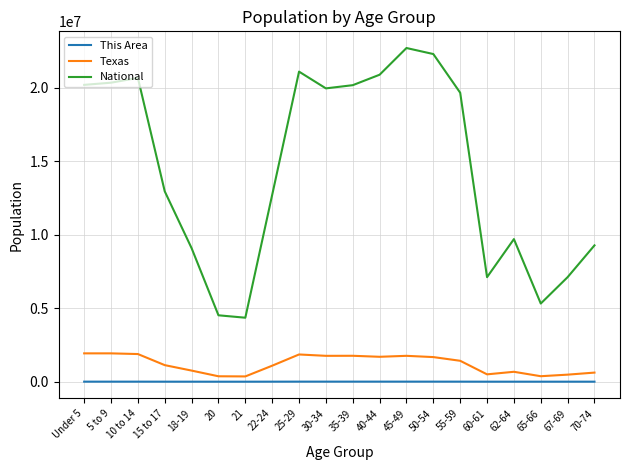

How many lines are shown in the chart?

3